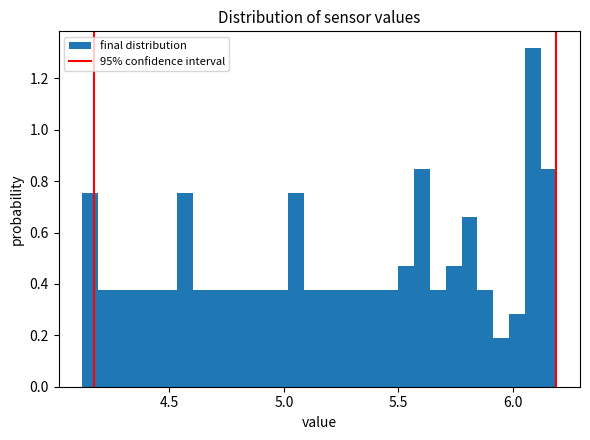

Read against the x-axis, roughly where is the centre of the tallest bar?

6.10